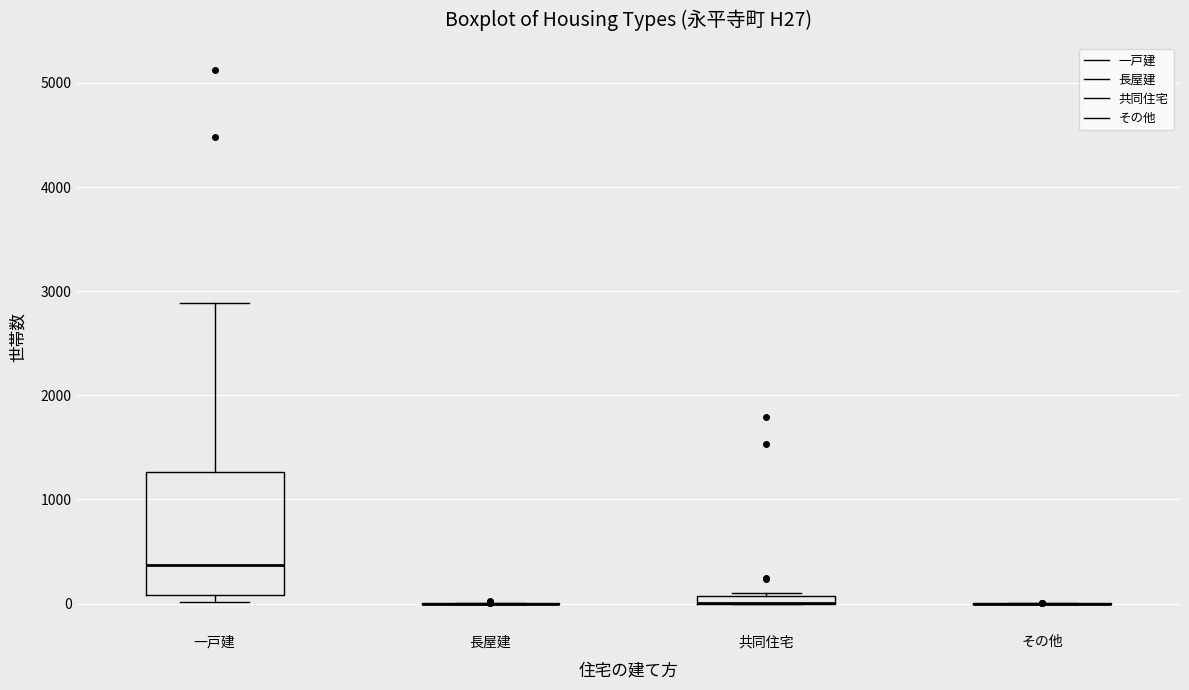

Comparing the boxes themselves (not the whiskers), which one is the tallest?

一戸建